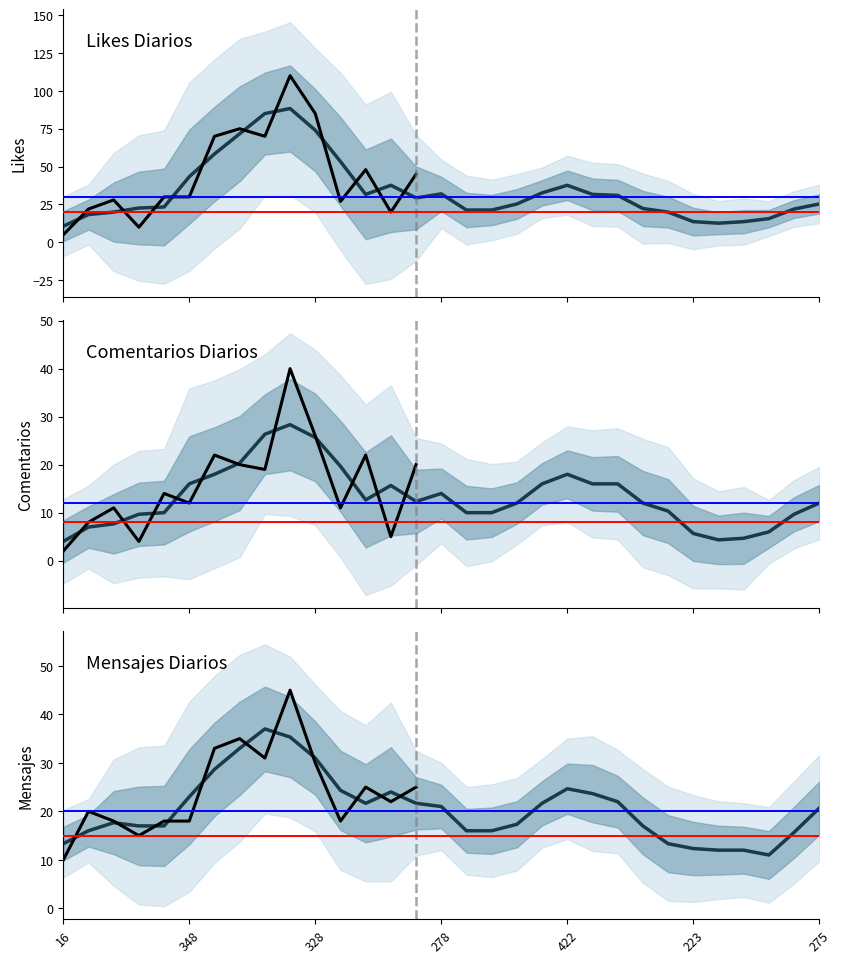

At which category does the chart reach its peak across all series?

9